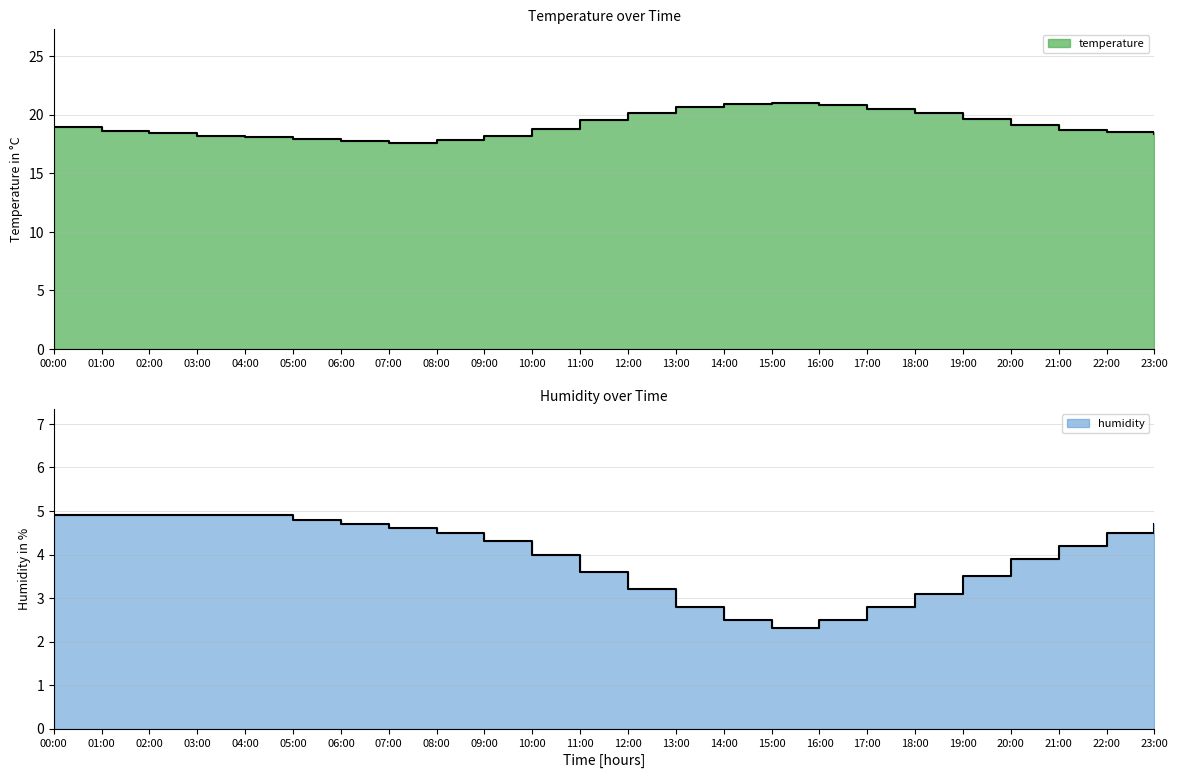

What is the label of the 1st point from the right?

23:00